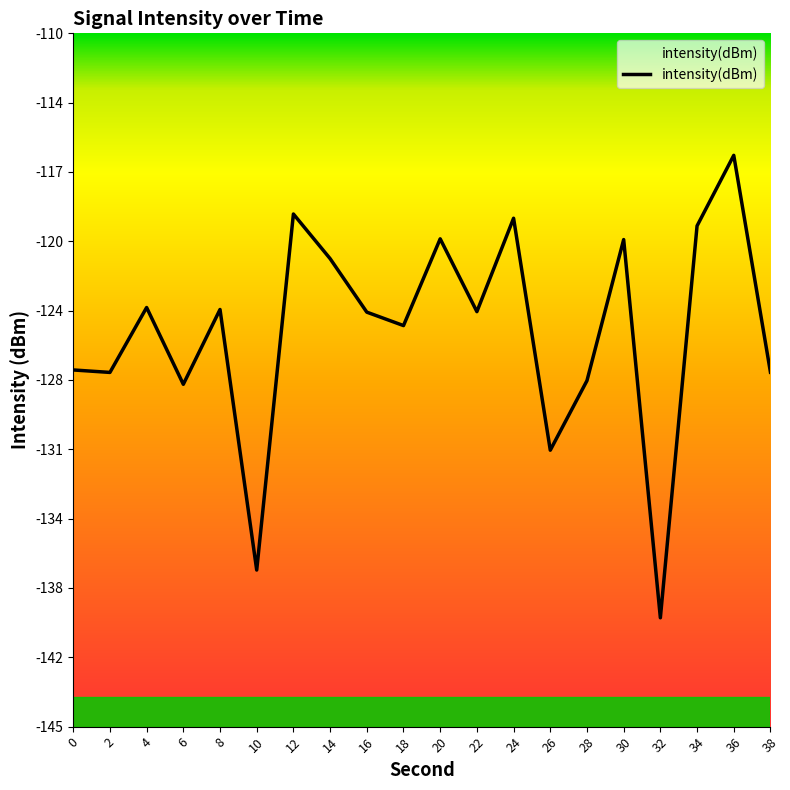

The chart shows a value of -124.8 at 18. True or false?

True